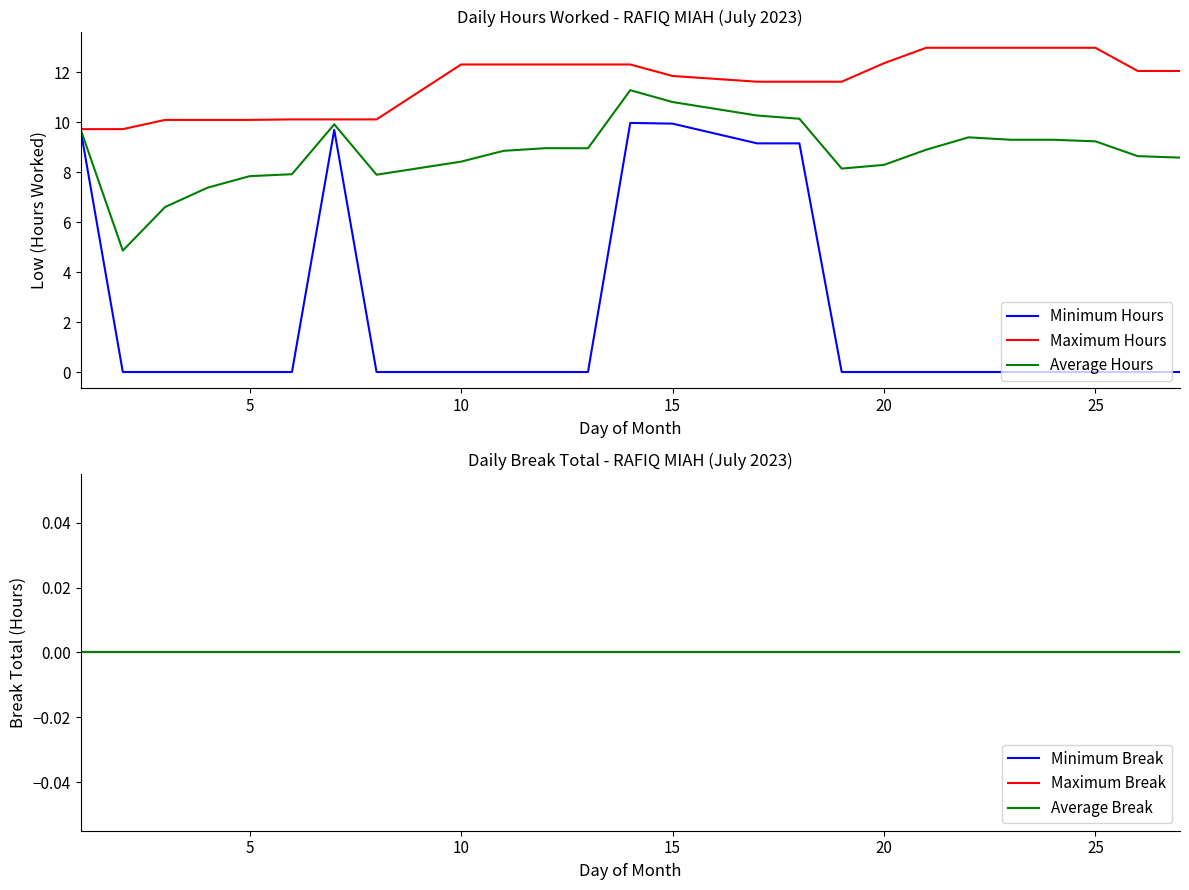

What is the highest value of the Maximum Hours series?

13.0